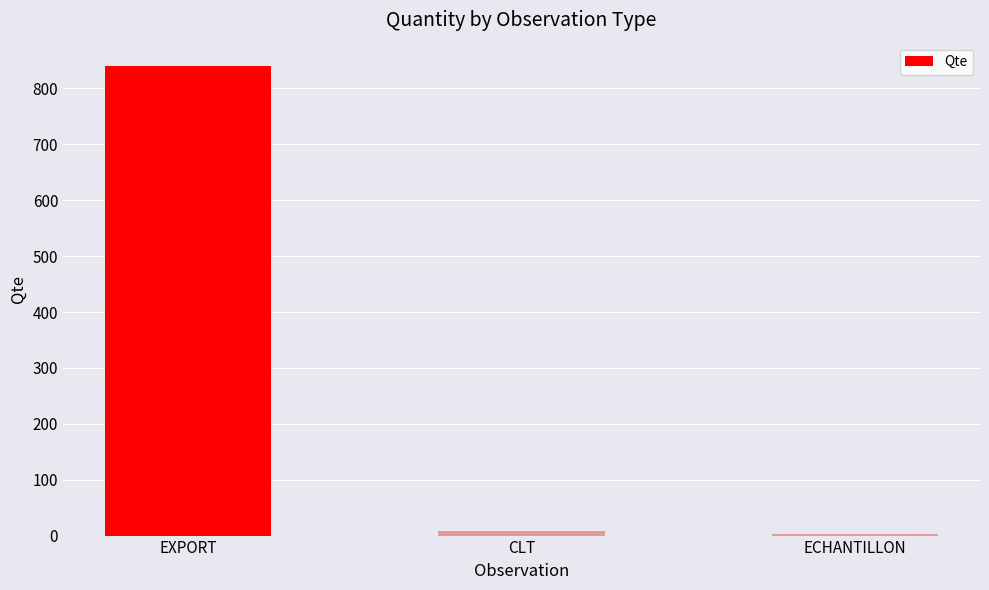

What is the change in value from CLT to ECHANTILLON?

-6